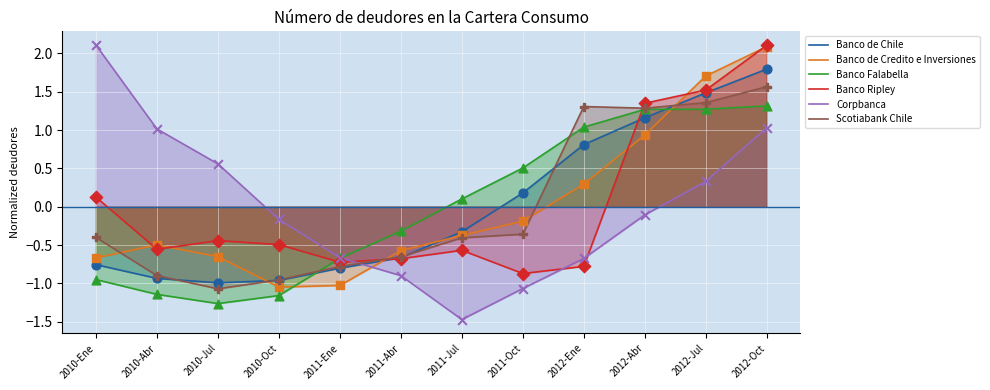

At how many categories does at least one series exceed 1?

6